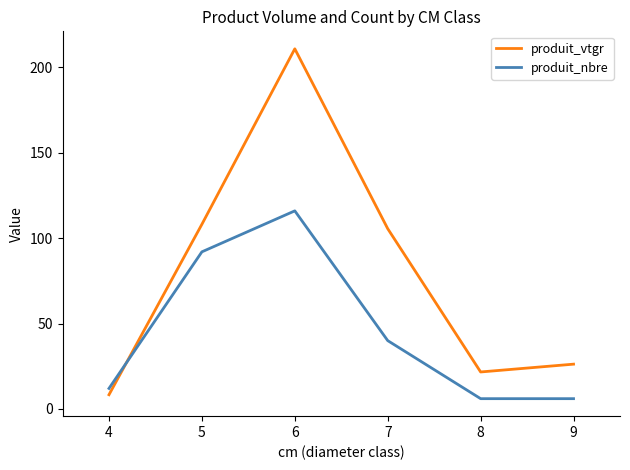

What are all the series names shown in the legend?

produit_vtgr, produit_nbre